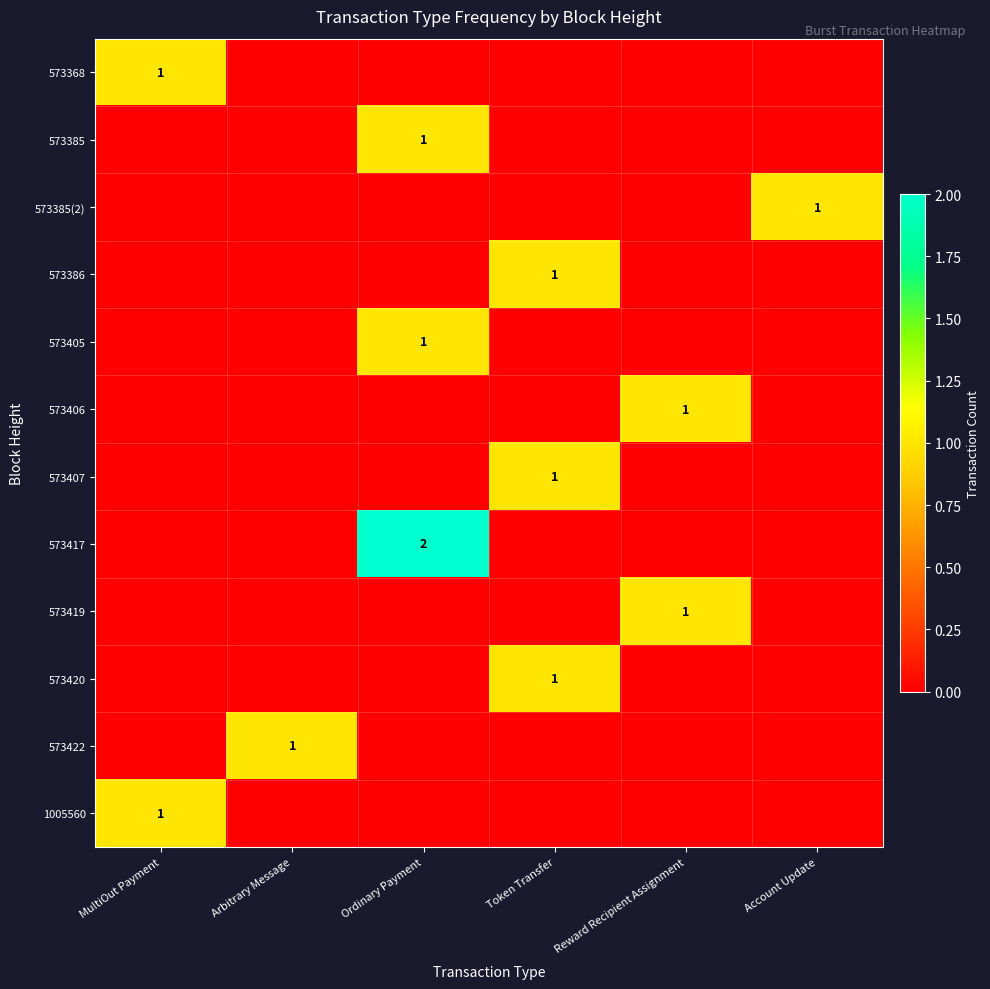

The 573385 series shows 1 at Ordinary Payment. True or false?

True